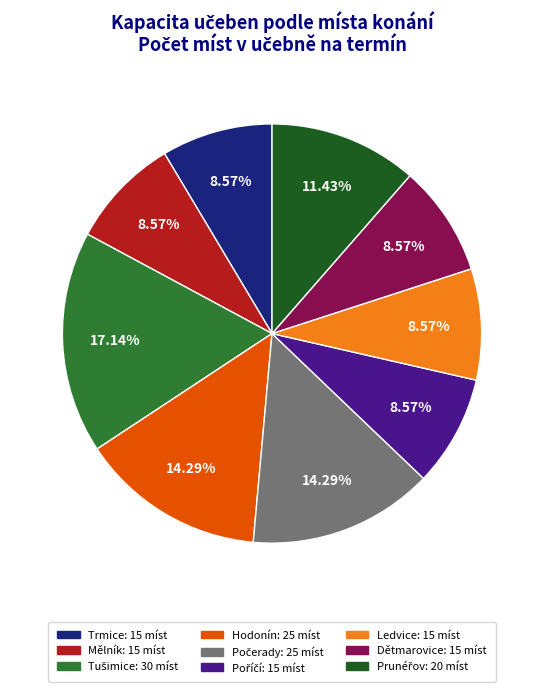

Count the number of slices in the pie.

9